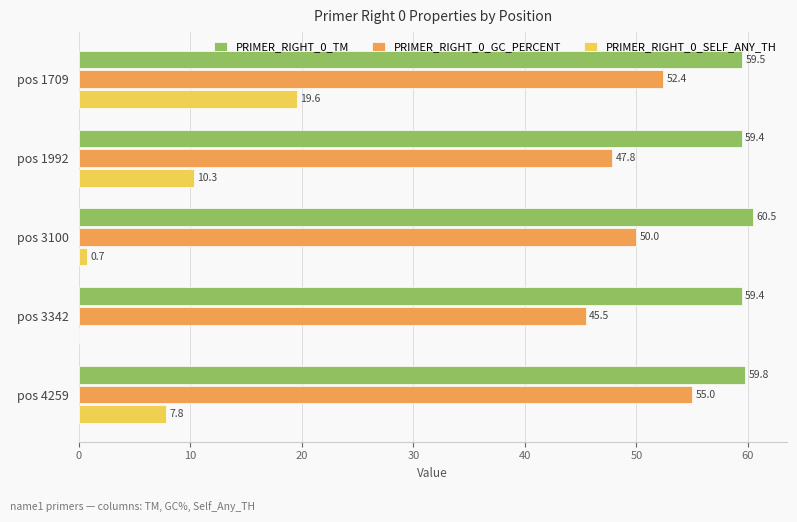

What is the sum of all PRIMER_RIGHT_0_TM values?

298.6